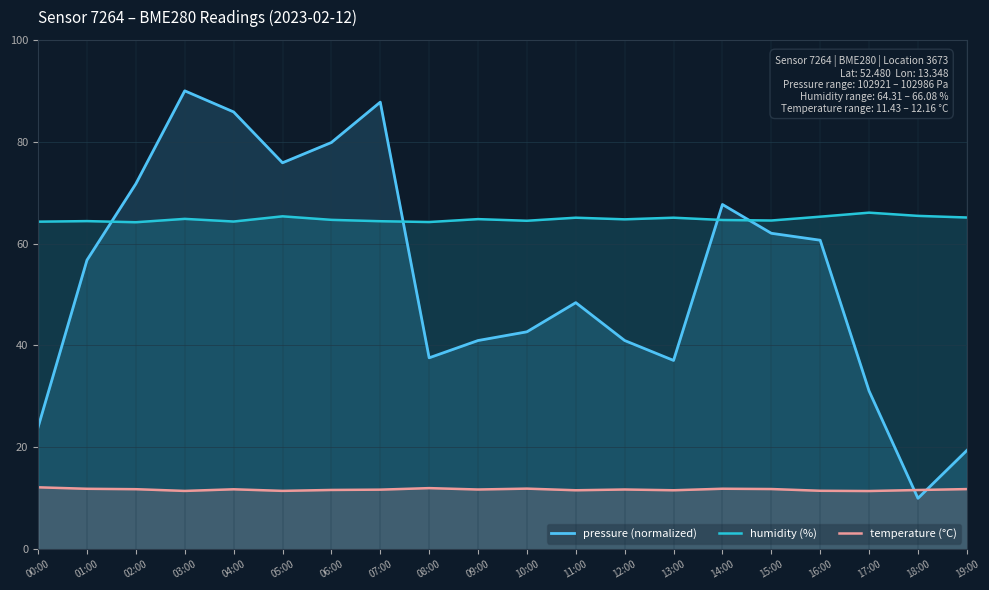

Which series has the widest spread of values?

pressure (normalized)